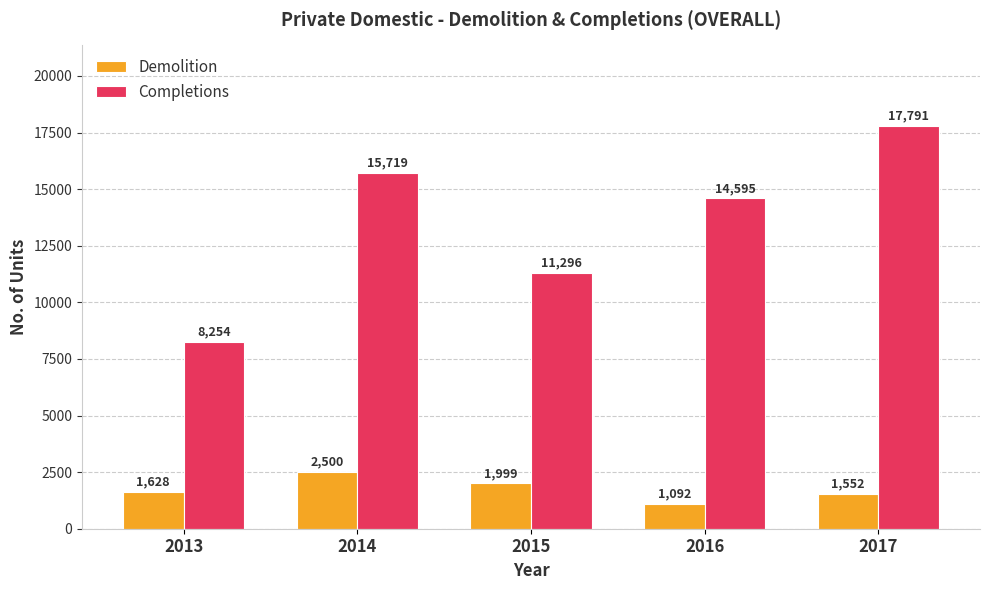

Are the bars grouped side by side (vs. stacked)?

Yes